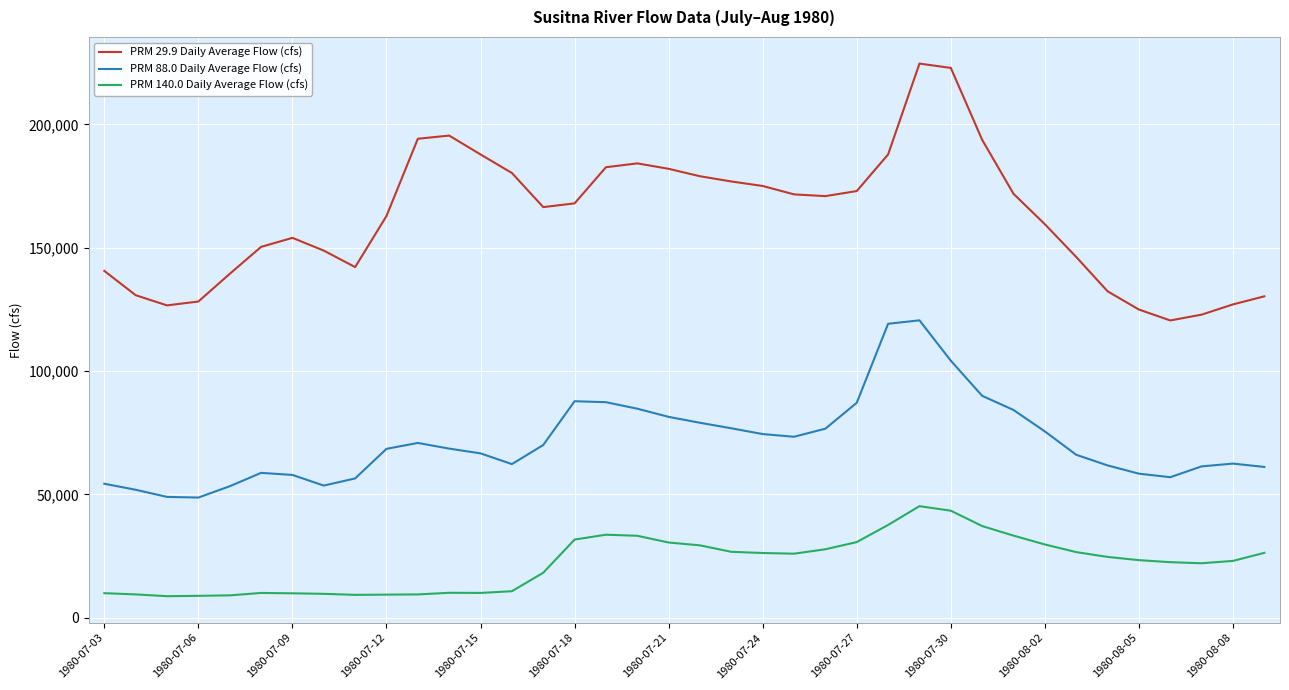

True or false: PRM 140.0 Daily Average Flow (cfs) and PRM 29.9 Daily Average Flow (cfs) cross at least once.

False